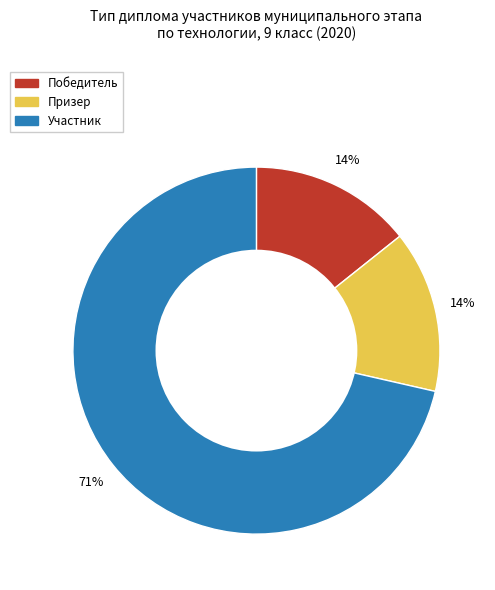

What is the largest slice in the pie chart?

Участник